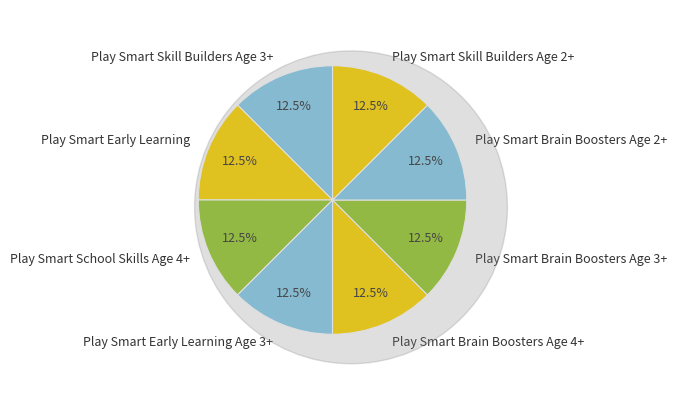

To the nearest percent, what is the average slice percentage?

12%